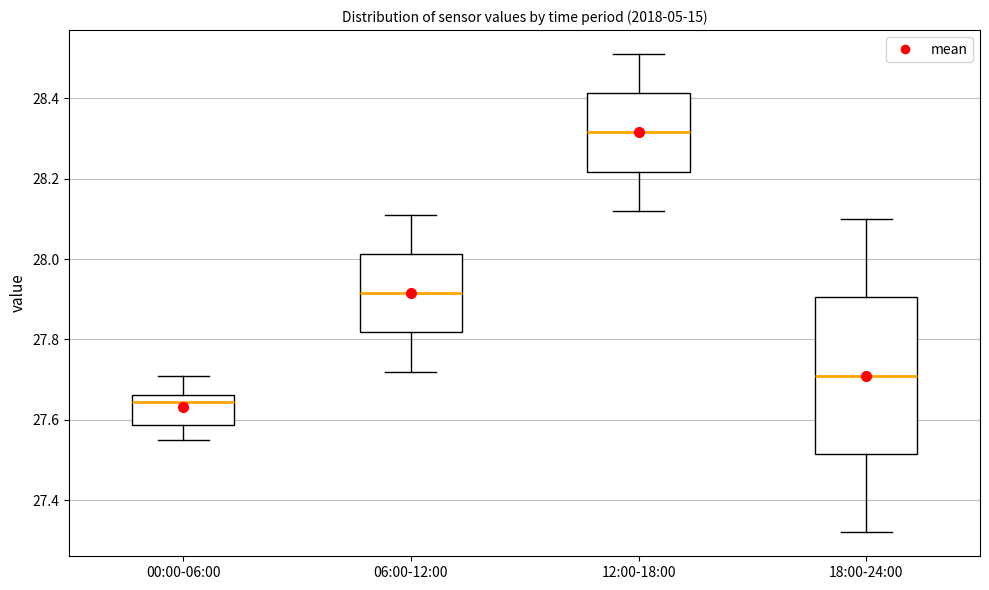

Which box's median line is the highest?

12:00-18:00